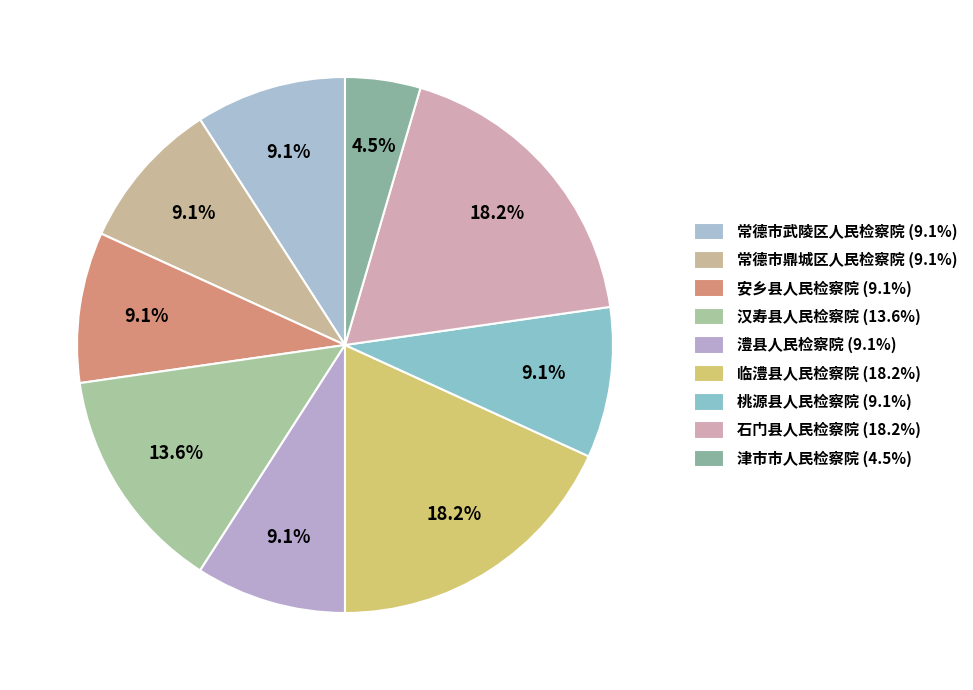

To the nearest percent, what is the difference between the 津市市人民检察院 and 汉寿县人民检察院 slice percentages?

9%